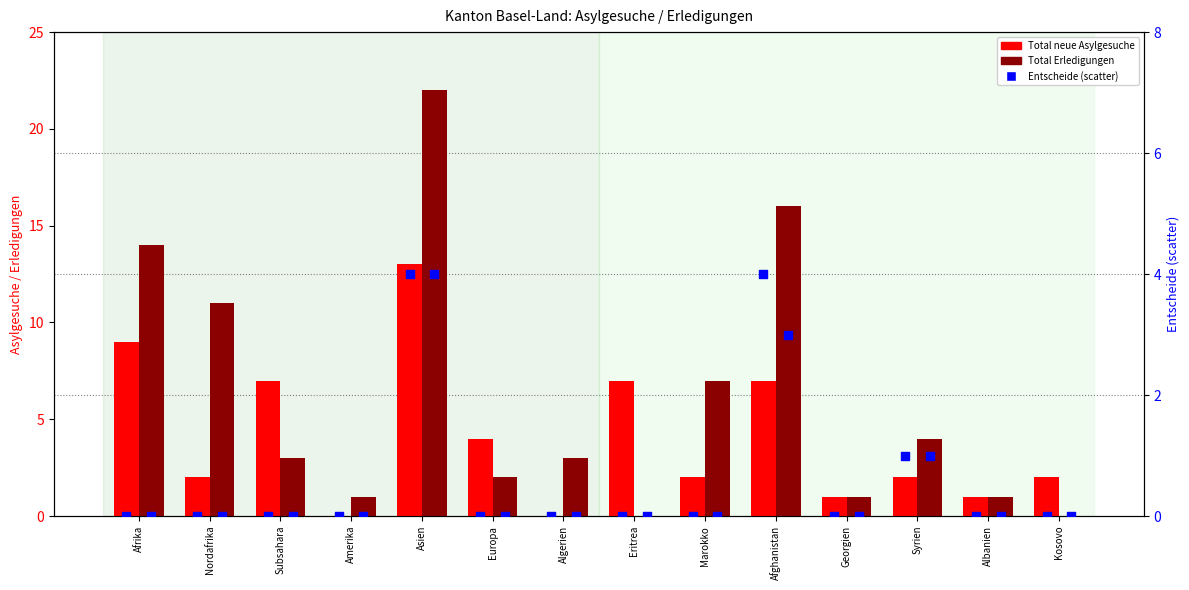

Which series reaches the maximum Y coordinate?

Total Erledigungen